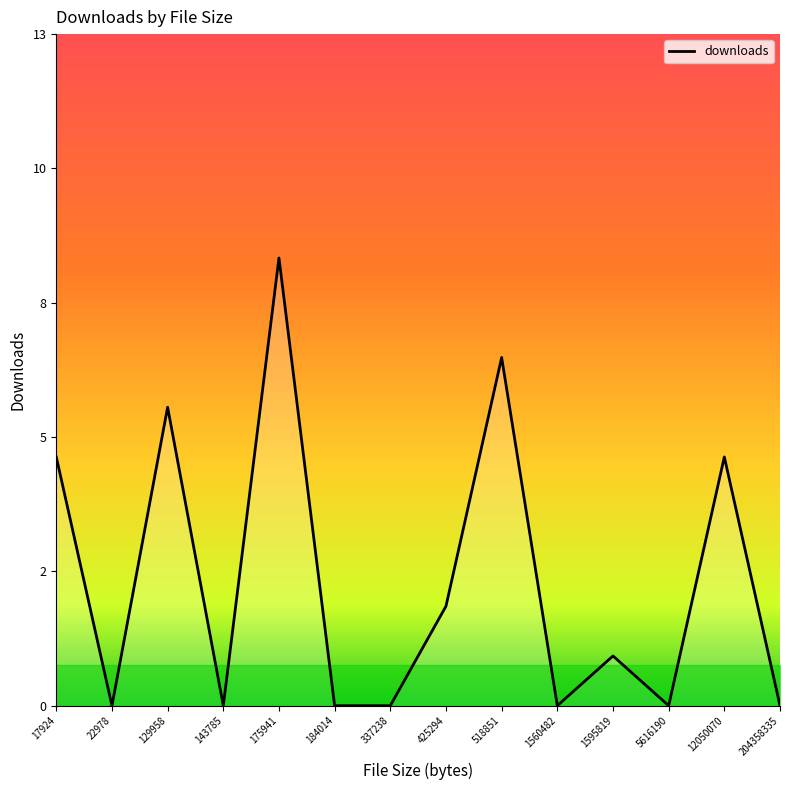

Count the number of categories in the chart.

14